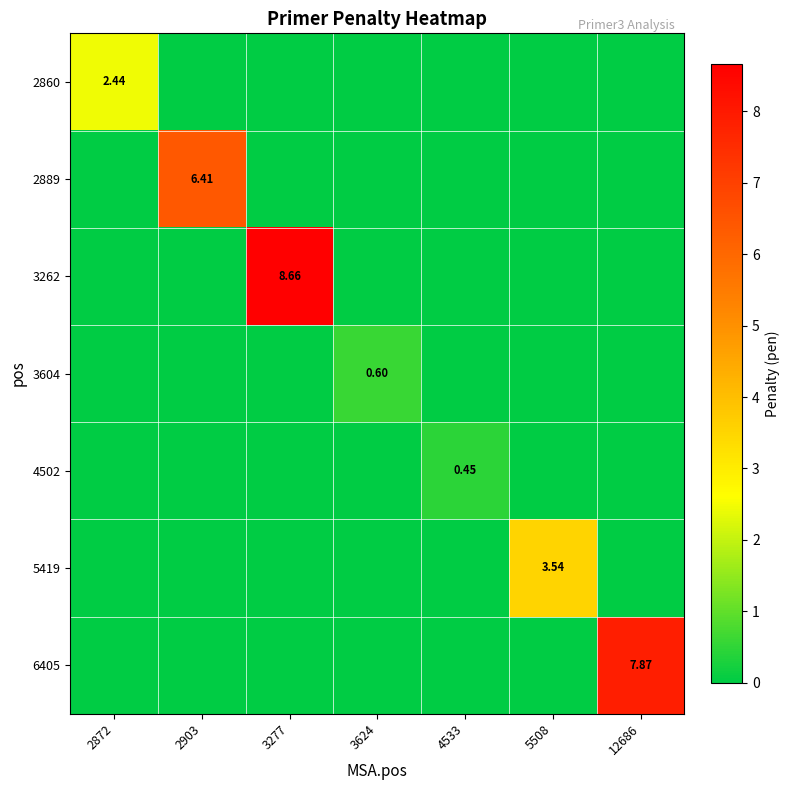

What is the spread (max minus min) of values at 5508?

3.5